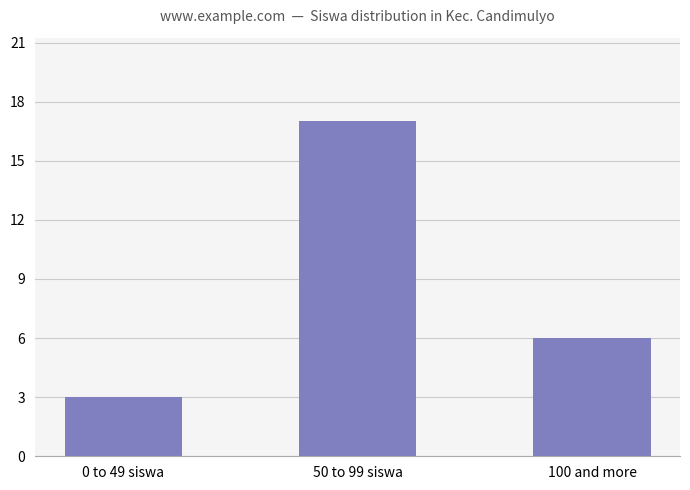

What is the difference between the maximum and minimum values?

14